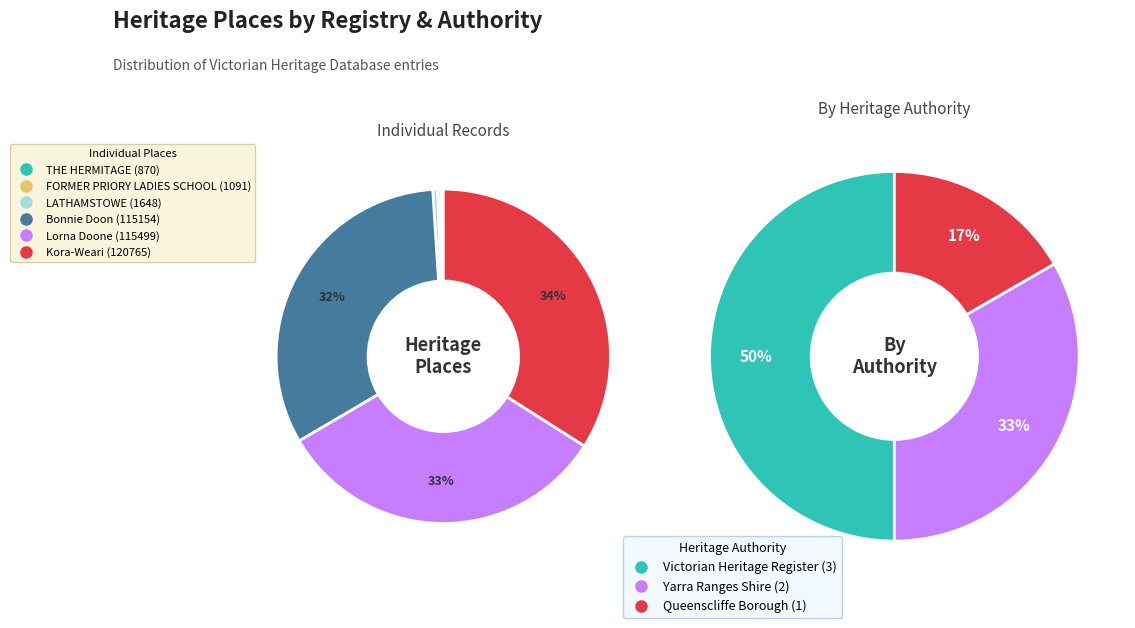

The Kora-Weari slice represents 40% of the pie. True or false?

False